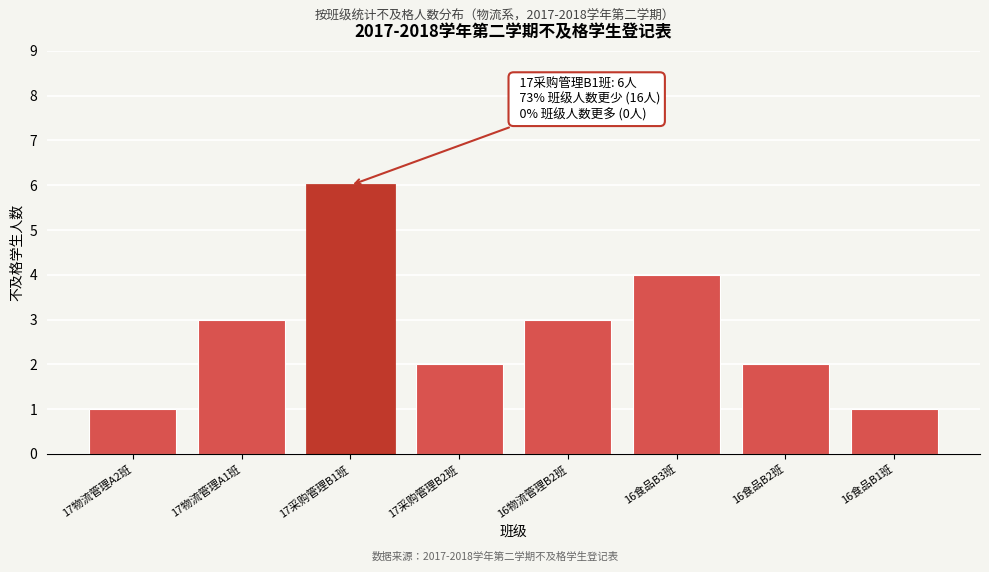

Reading left to right, transcribe all the data shown in this chart.

17物流管理A2班=1	17物流管理A1班=3	17采购管理B1班=6	17采购管理B2班=2	16物流管理B2班=3	16食品B3班=4	16食品B2班=2	16食品B1班=1